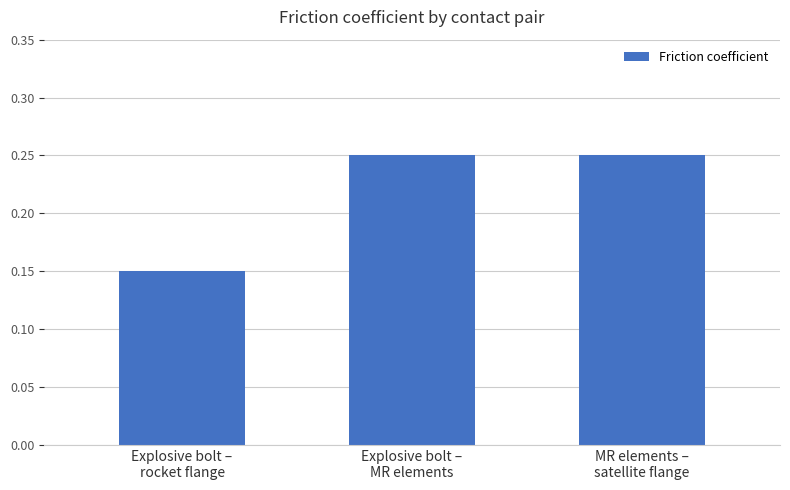

What is the sum of all values?

0.7